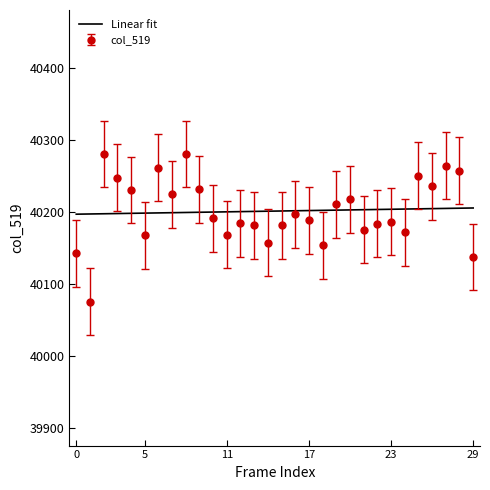

Rank the series by their maximum value, from lowest to highest.

Linear fit, col_519